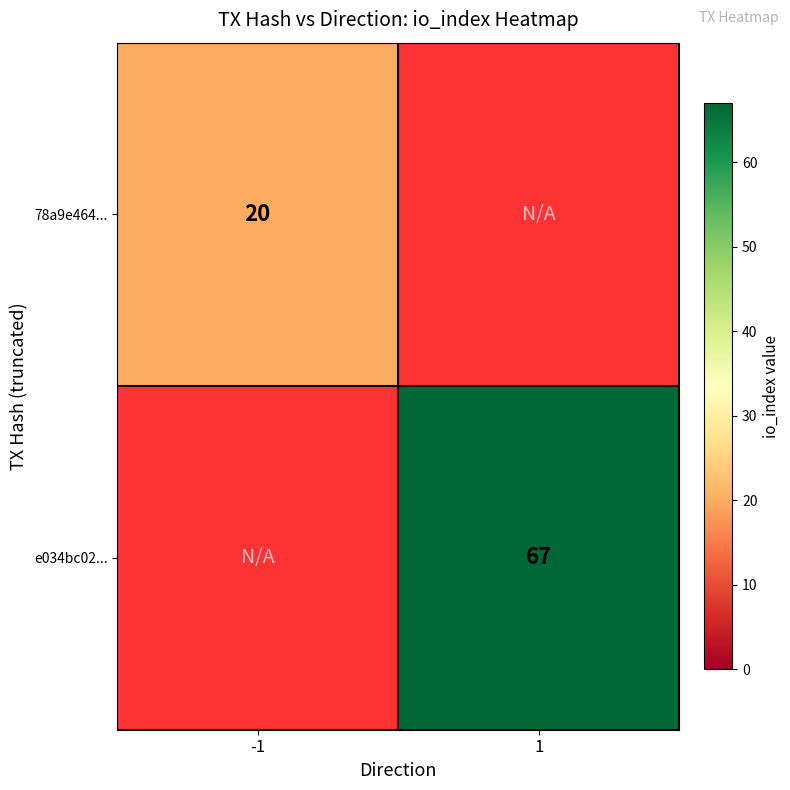

True or false: 78a9e464... has a value of 30 at -1.

False